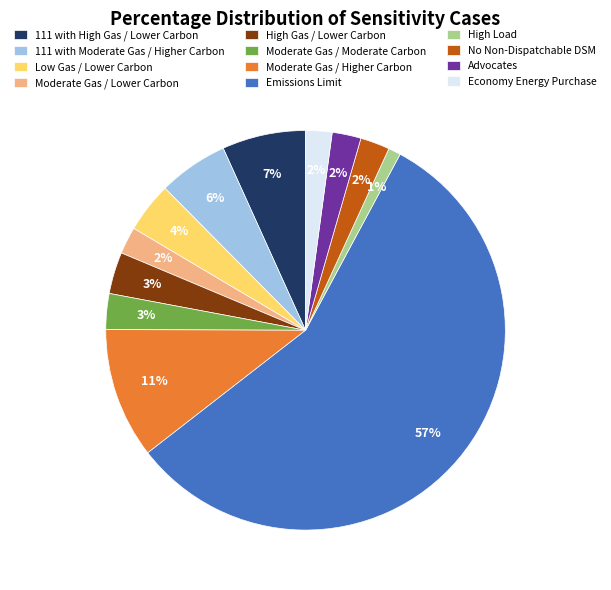

What percentage is the Moderate Gas / Moderate Carbon slice, to the nearest percent?

3%